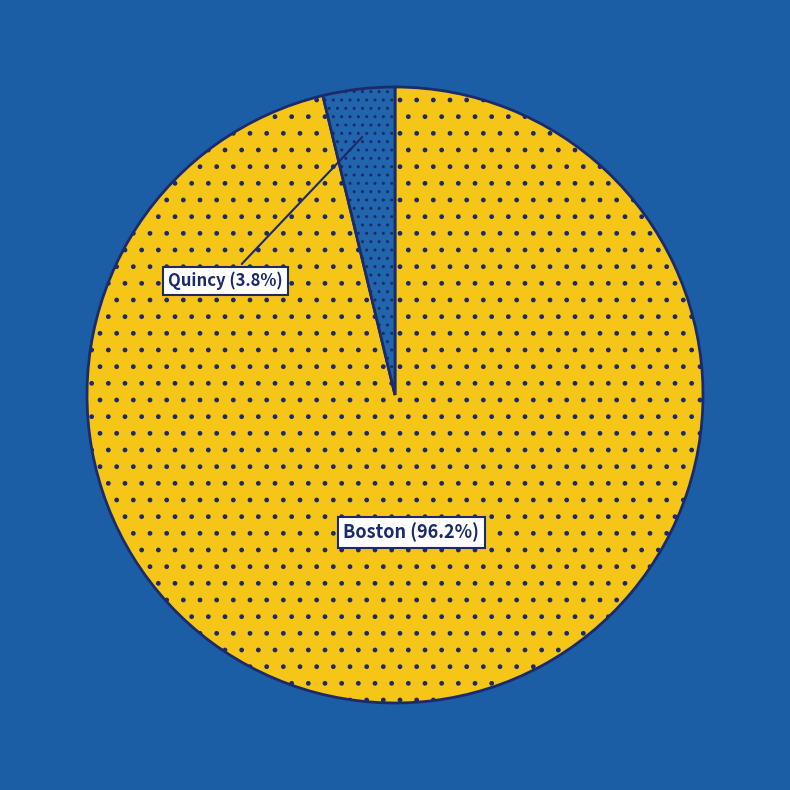

What is the total percentage of Quincy and Boston?

100.0%